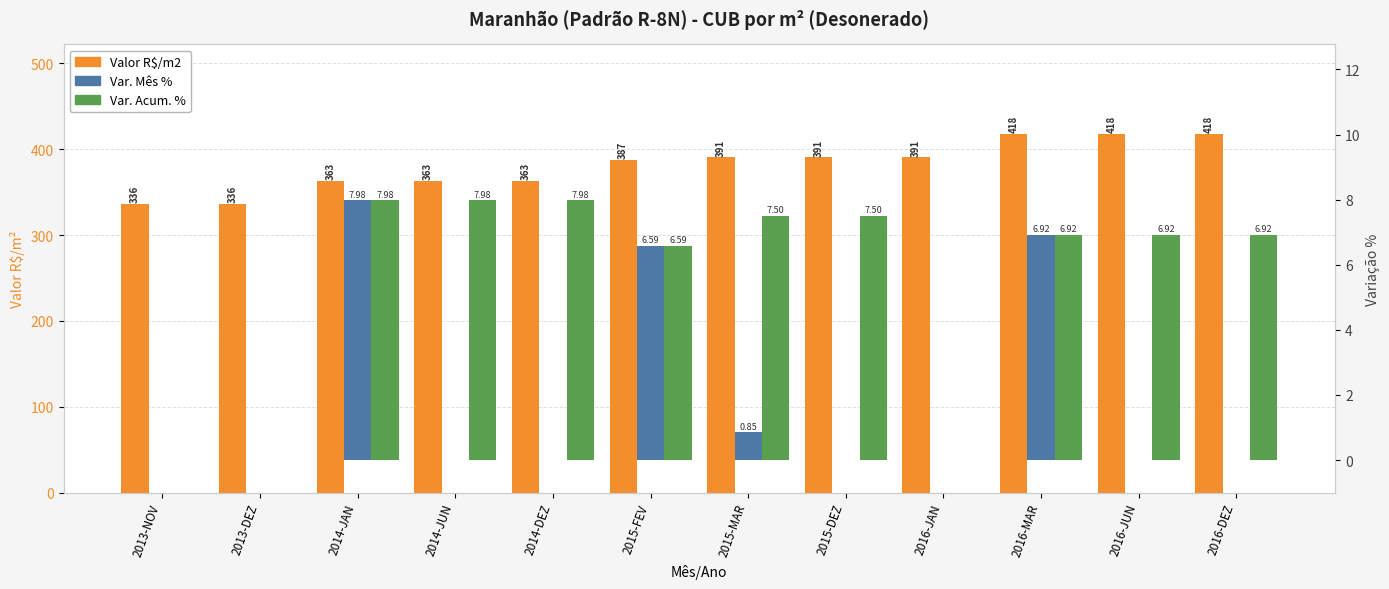

Reading left to right, list all the values displayed in this chart.

Valor R$/m2: 336.5	336.5	363.3	363.3	363.3	387.3	390.6	390.6	390.6	417.6	417.6	417.6
Var. Mês %: 0.0	0.0	8.0	0.0	0.0	6.6	0.8	0.0	0.0	6.9	0.0	0.0
Var. Acum. %: 0.0	0.0	8.0	8.0	8.0	6.6	7.5	7.5	0.0	6.9	6.9	6.9